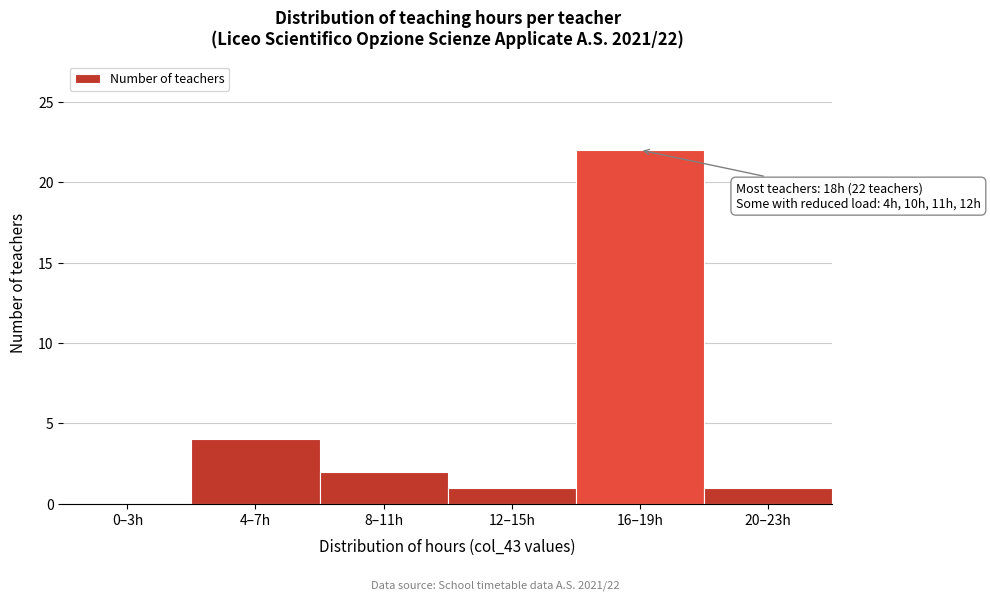

Reading left to right, transcribe all the data shown in this chart.

0–3h=0	4–7h=4	8–11h=2	12–15h=1	16–19h=22	20–23h=1